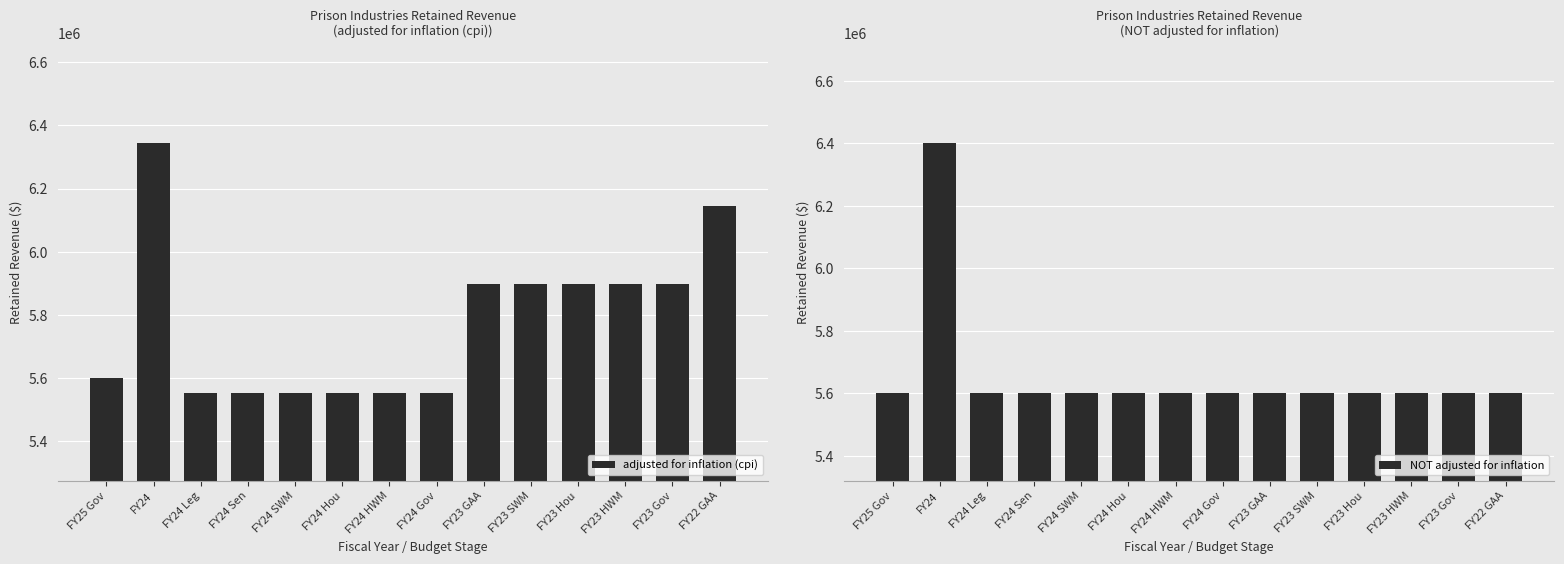

Between FY24 Leg and FY24 Sen, which series saw the biggest shift?

adjusted for inflation (cpi)